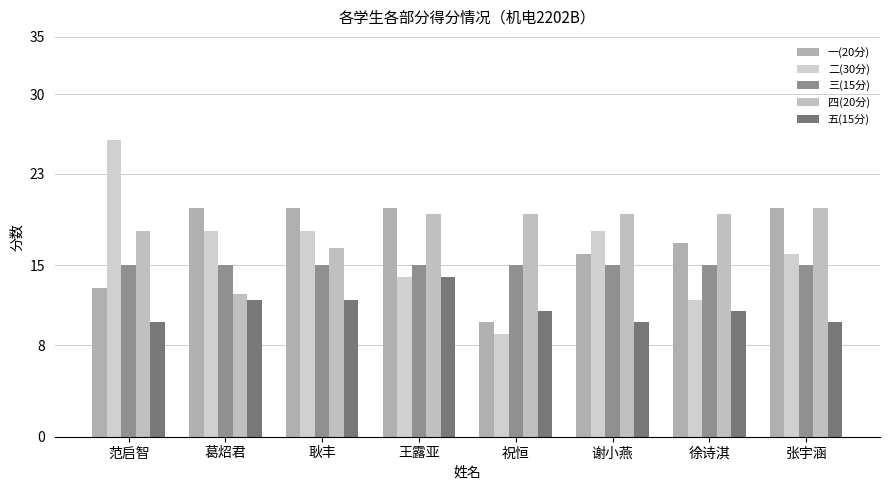

What is the label of the 5th bar from the left?

祝恒